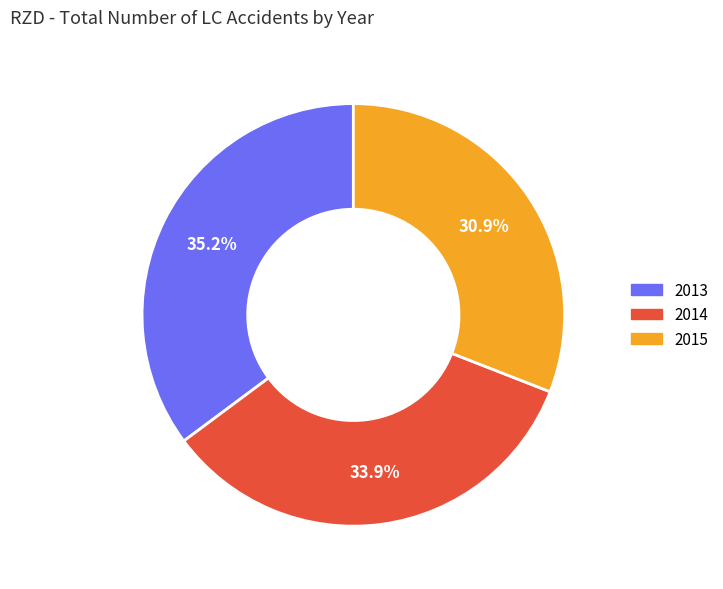

Approximately how many times larger is the value at 2015 compared to 2013?

0.9